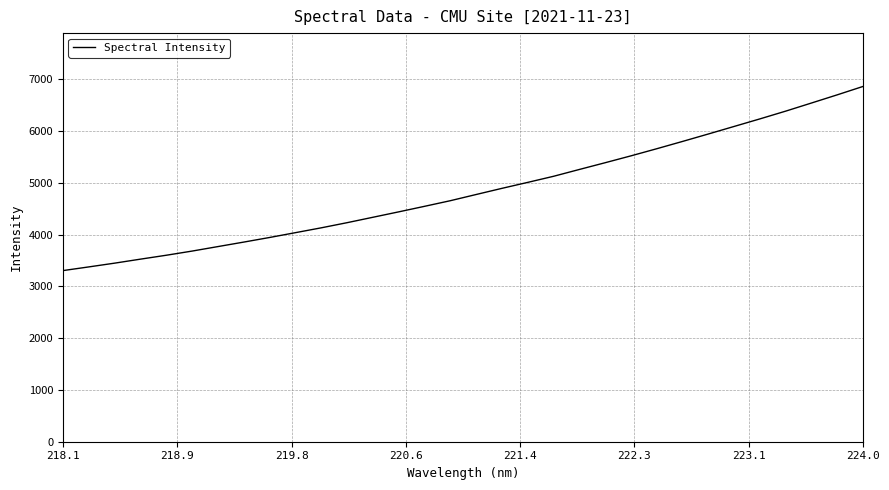

What is the minimum value shown in the chart?

3306.9